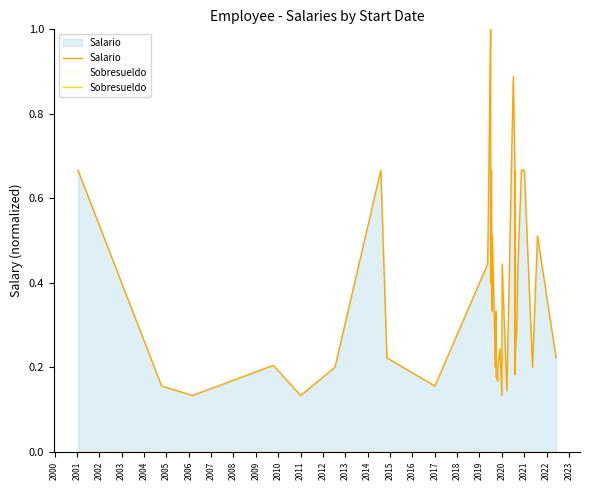

True or false: Salario and Sobresueldo intersect in this chart.

False